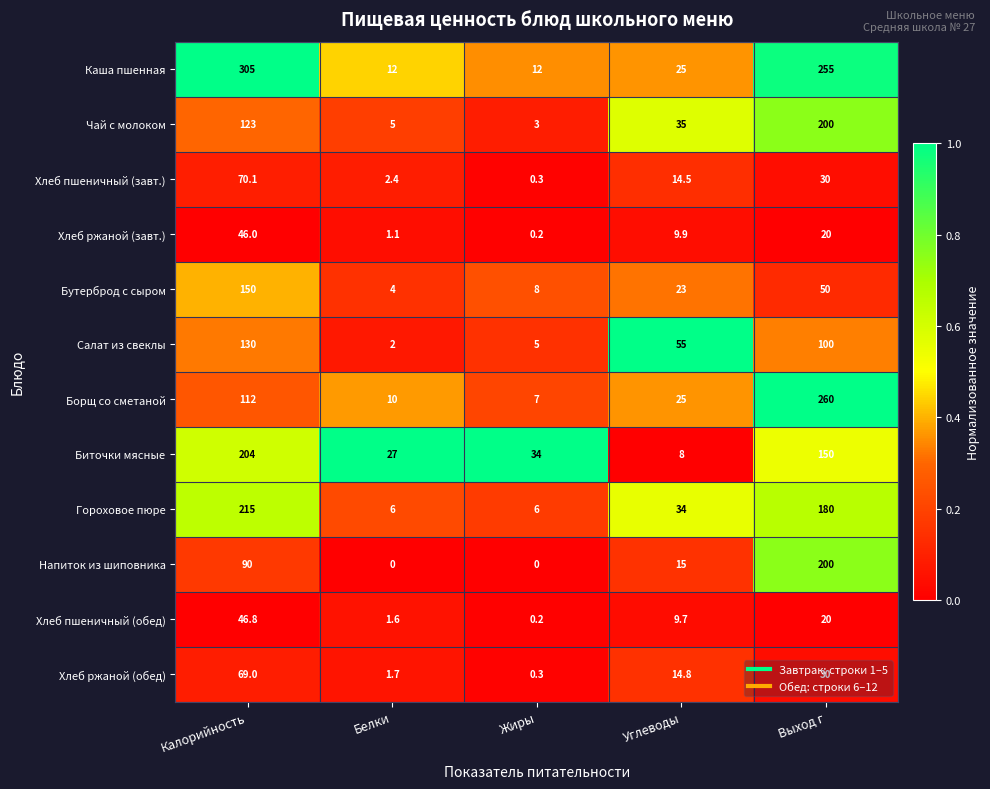

Is it true that Салат из свеклы equals 55.0 at Углеводы?

True